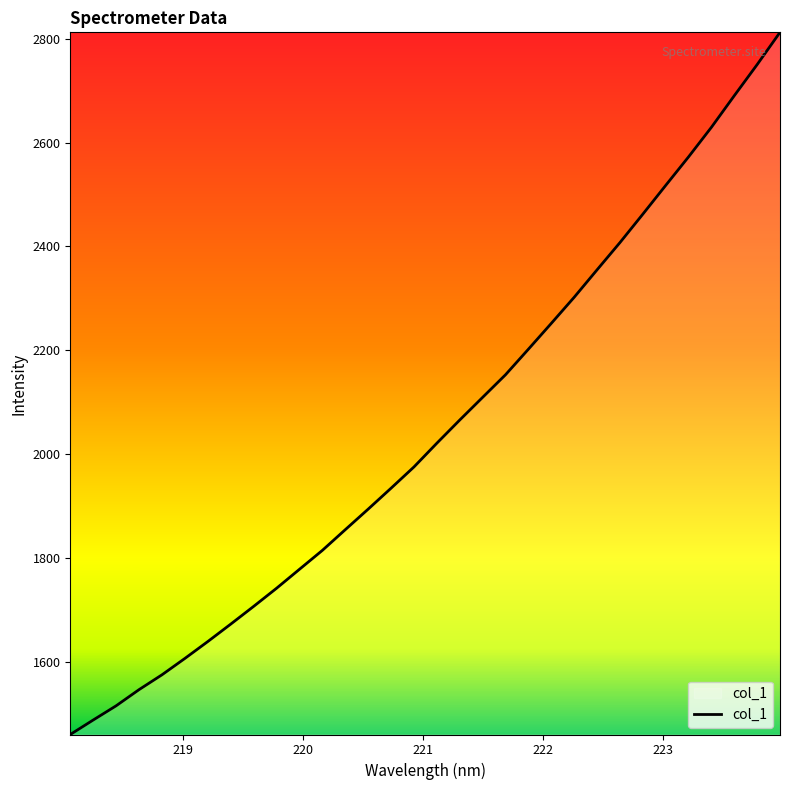

What is the difference between the maximum and minimum values?

1352.6